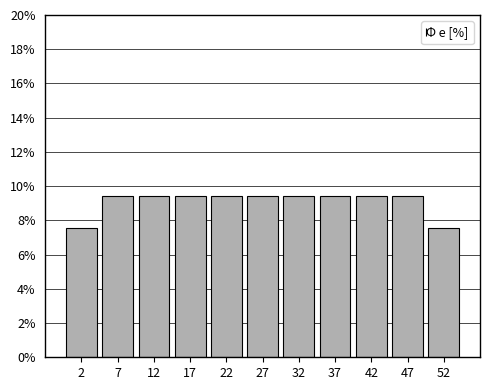

What is the height of the bar covering 45 to 50 on the x-axis? The values are not printed on the chart, so give them approximately, as read against the axis.

9.4